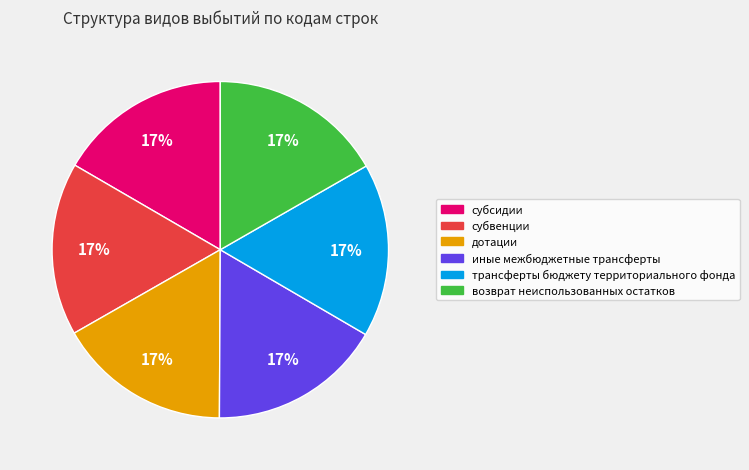

Count the number of slices in the pie.

6